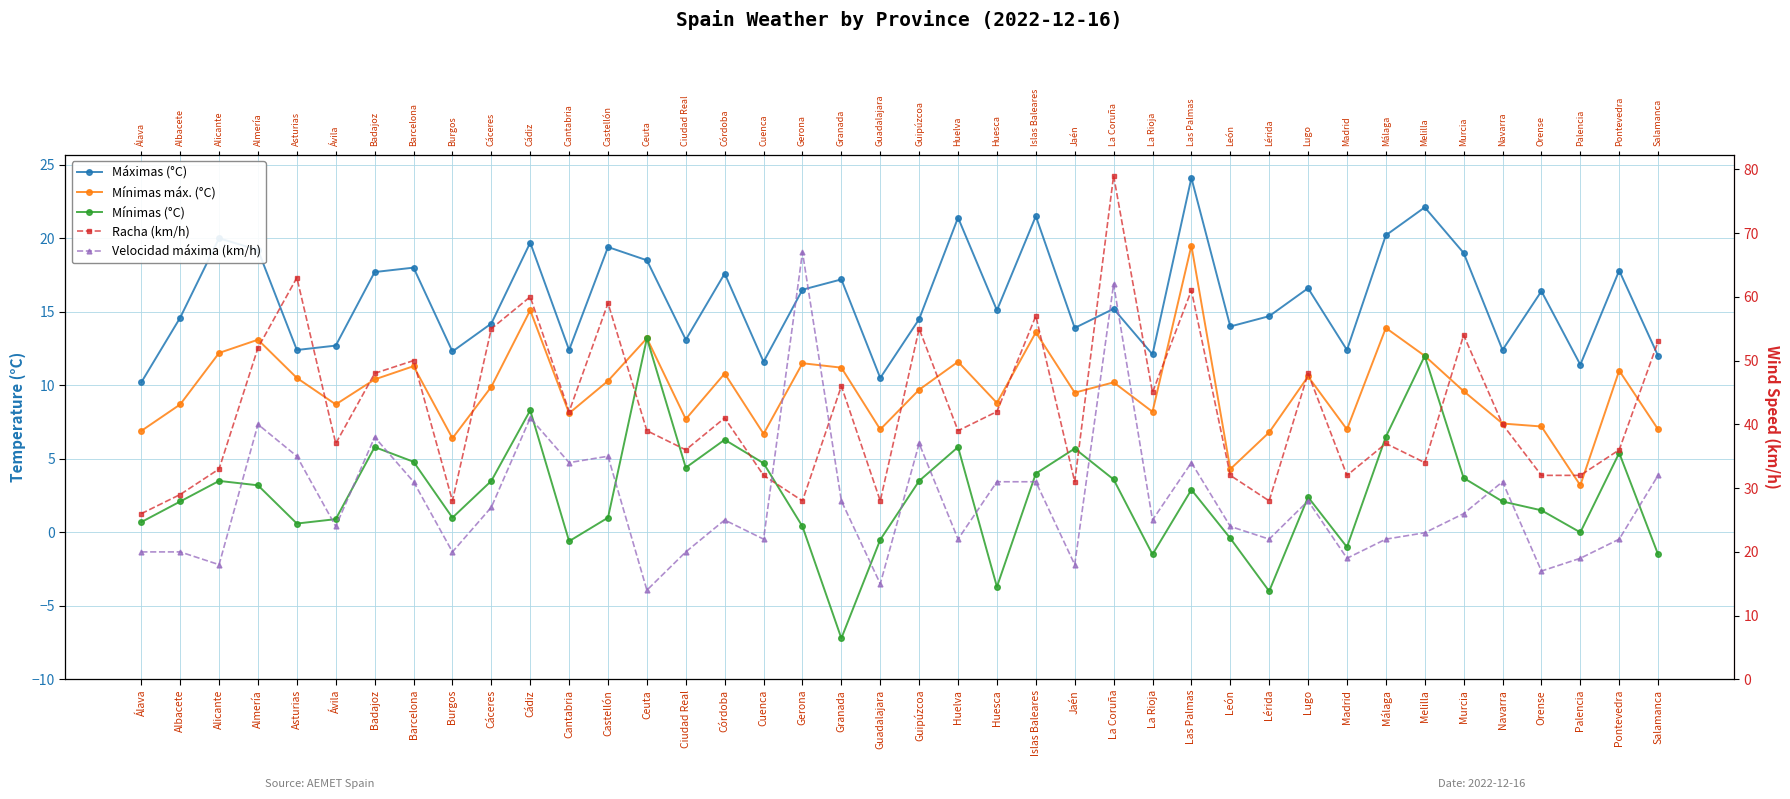

What is the minimum value for Velocidad máxima (km/h)?

14.0